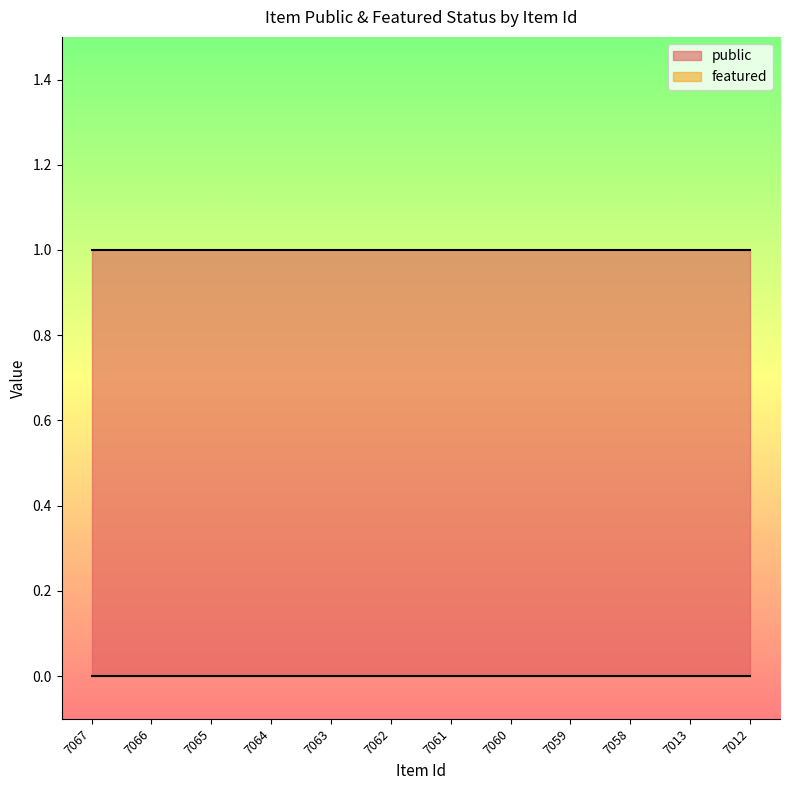

What is the total value across all series at 7066?

1